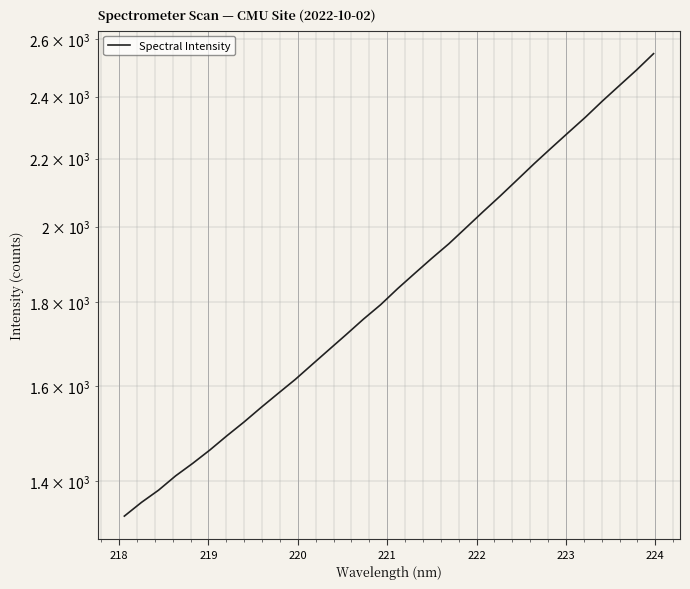

How many series are shown in this chart?

1